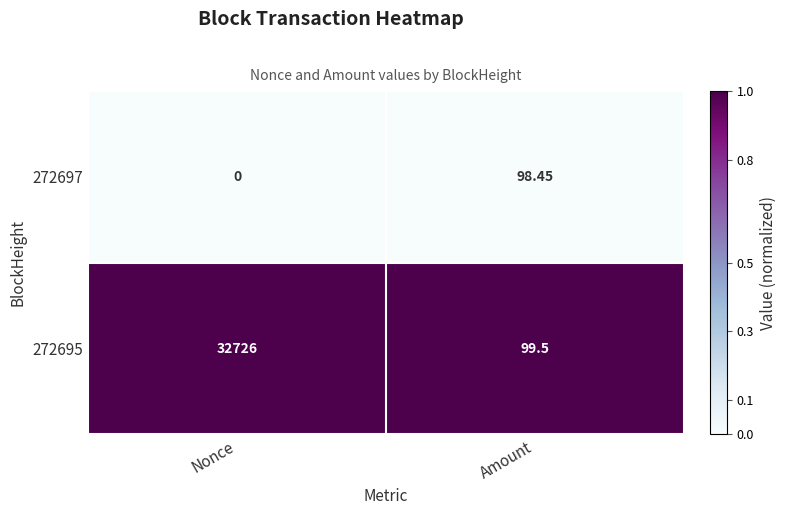

List the labels in order of 272695 value, largest first.

Nonce, Amount